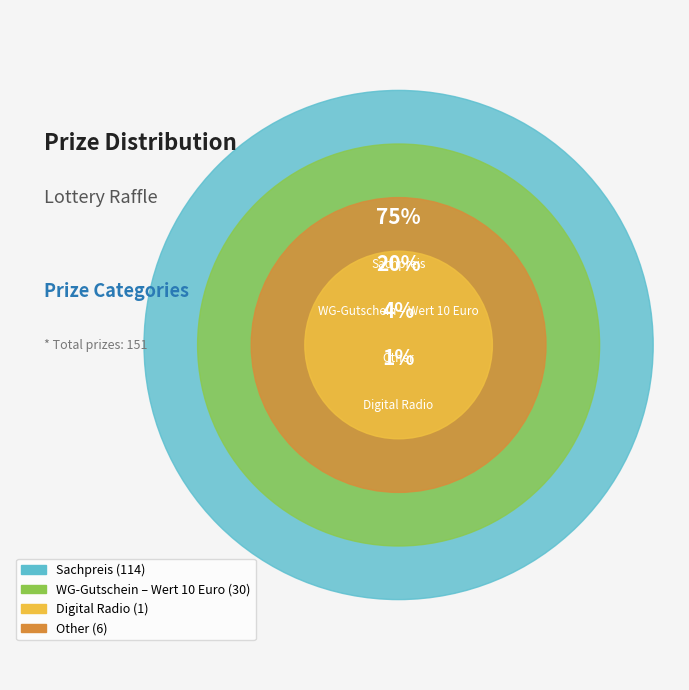

What is the change in value from Digital Radio to Other?

+5